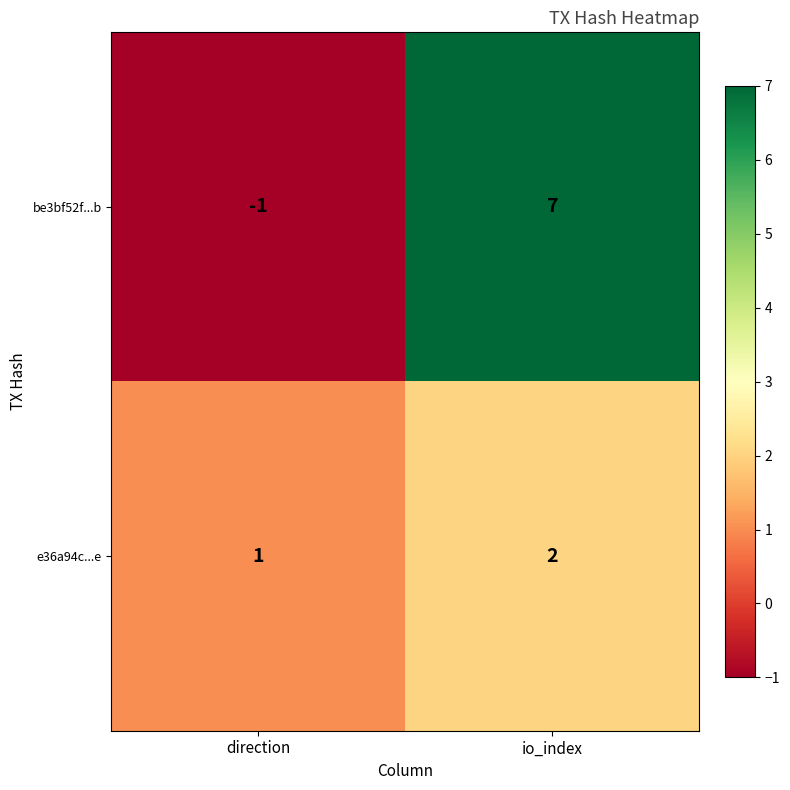

The value of be3bf52f...b at direction is -1. True or false?

True